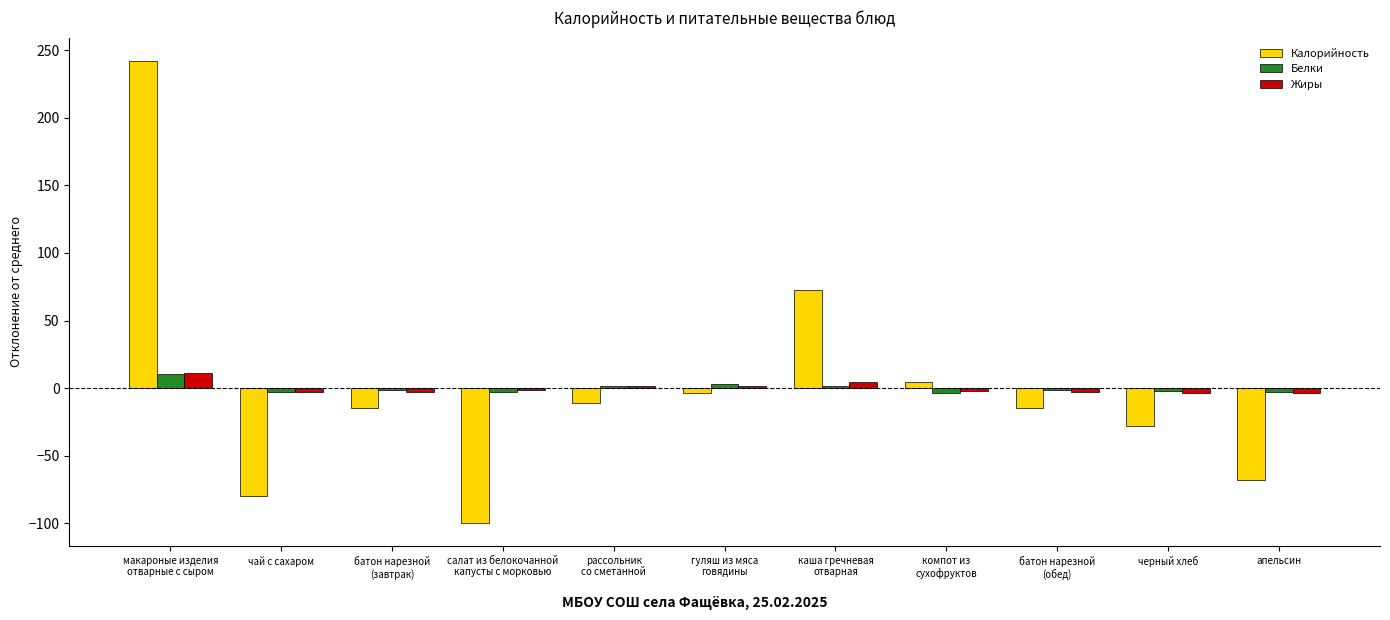

Rank the series at каша гречневая
отварная from highest to lowest value.

Калорийность, Жиры, Белки